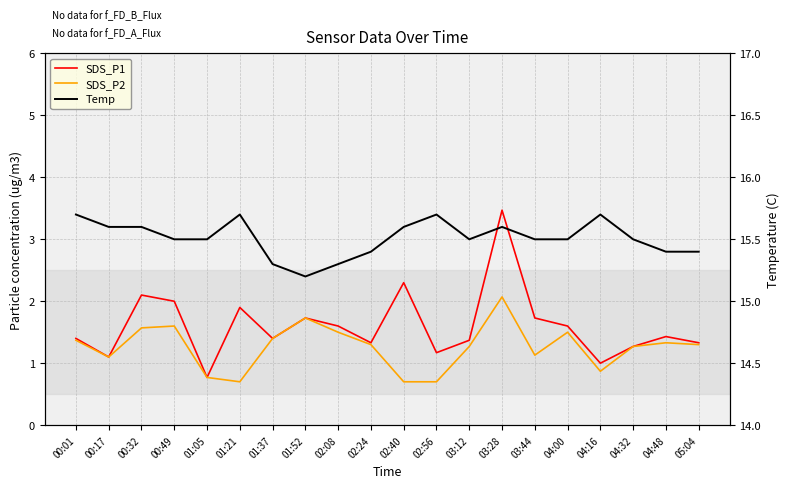

What is the label of the 13th point from the left?

03:12